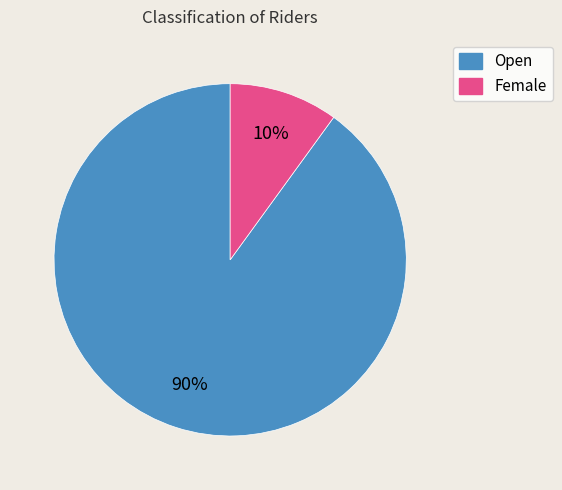

How many slices are in this pie chart?

2